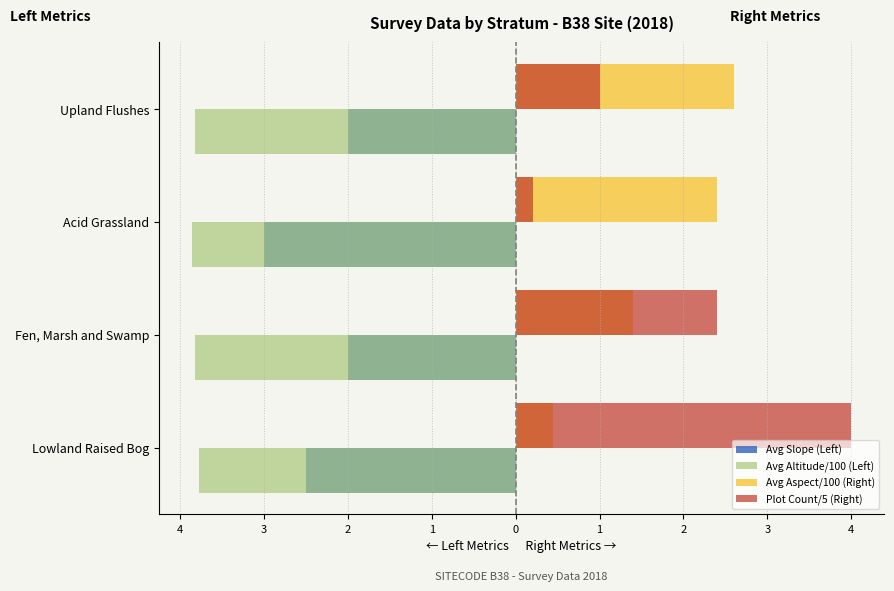

What are all the series names shown in the legend?

Avg Slope (Left), Avg Altitude/100 (Left), Avg Aspect/100 (Right), Plot Count/5 (Right)